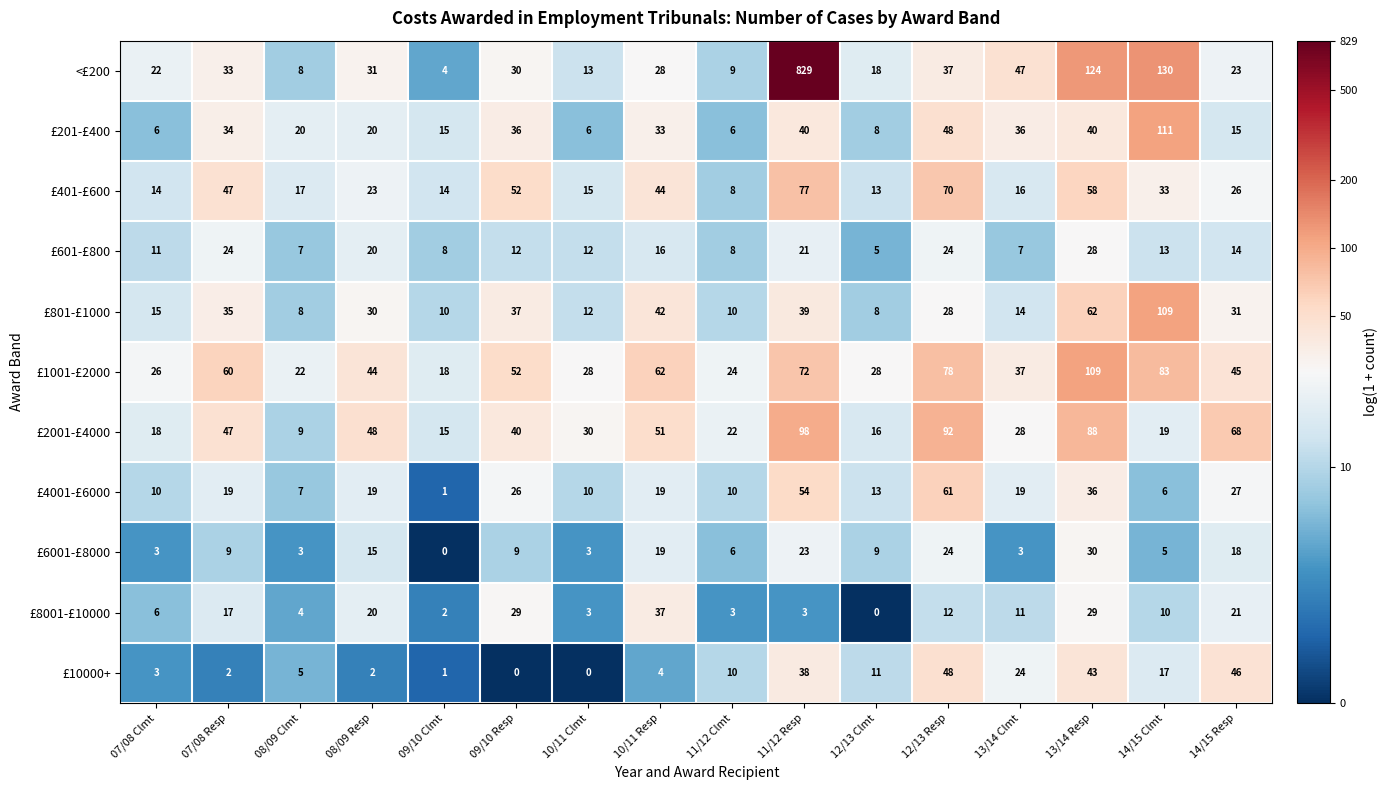

What is the spread (max minus min) of values at 12/13 Resp?

80